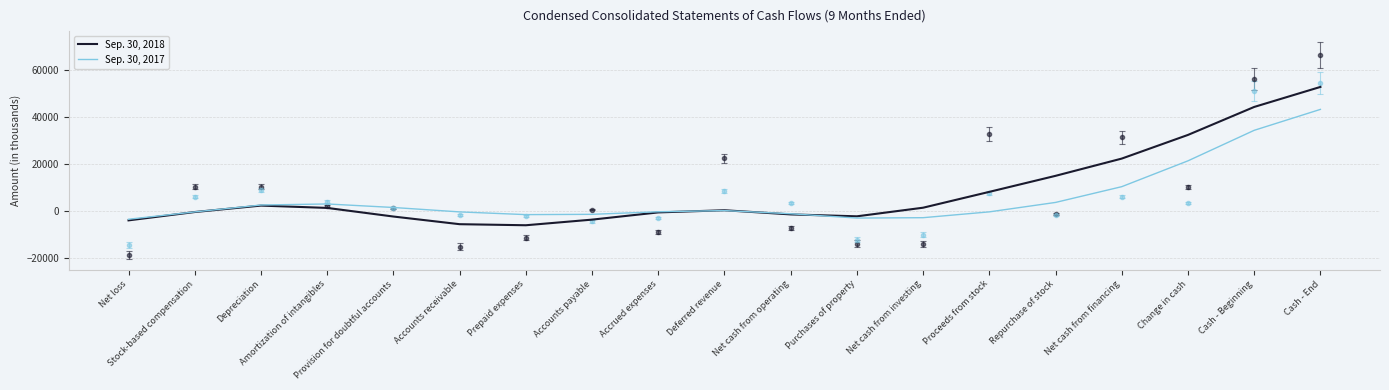

What is the minimum value for Sep. 30, 2017?

-3493.5